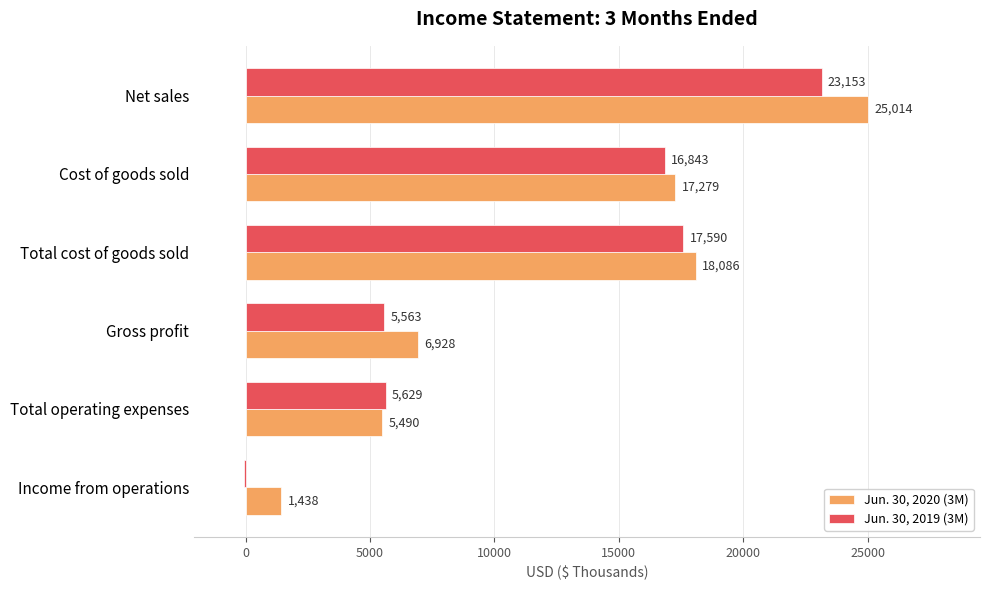

At which label does Jun. 30, 2020 (3M) reach its peak?

Net sales